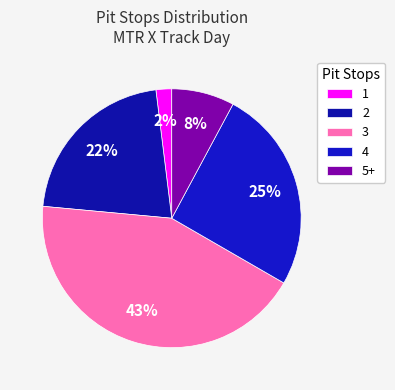

Is it true that 3 is 29% of the pie?

False